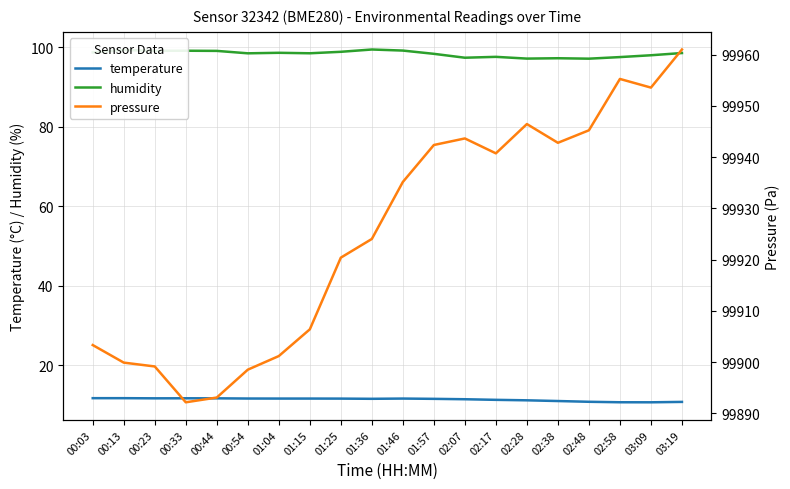

Where is the first local minimum for humidity?

00:23